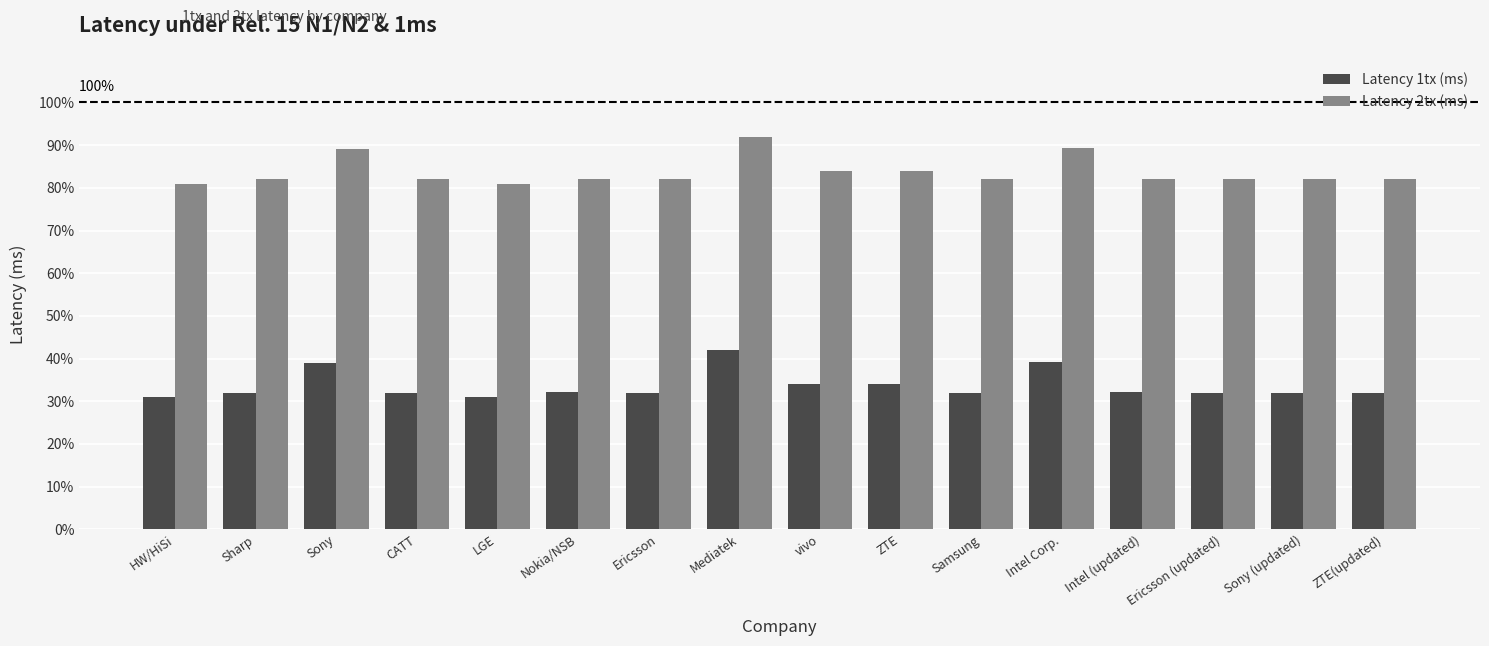

Is the value of Latency 2tx (ms) at Ericsson (updated) greater than the value of Latency 1tx (ms) at Nokia/NSB?

Yes